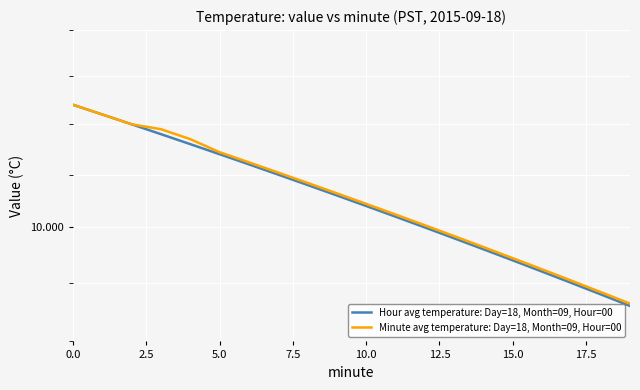

True or false: Minute avg temperature: Day=18, Month=09, Hour=00 and Hour avg temperature: Day=18, Month=09, Hour=00 intersect in this chart.

False